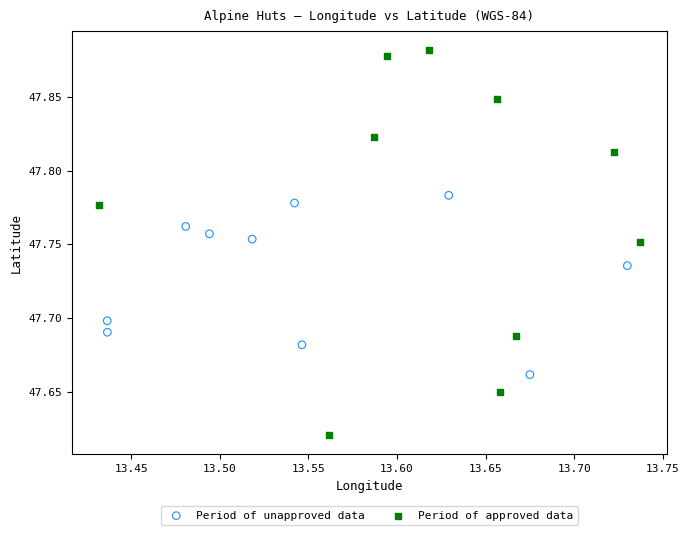

Which series reaches the maximum Y coordinate?

Period of approved data